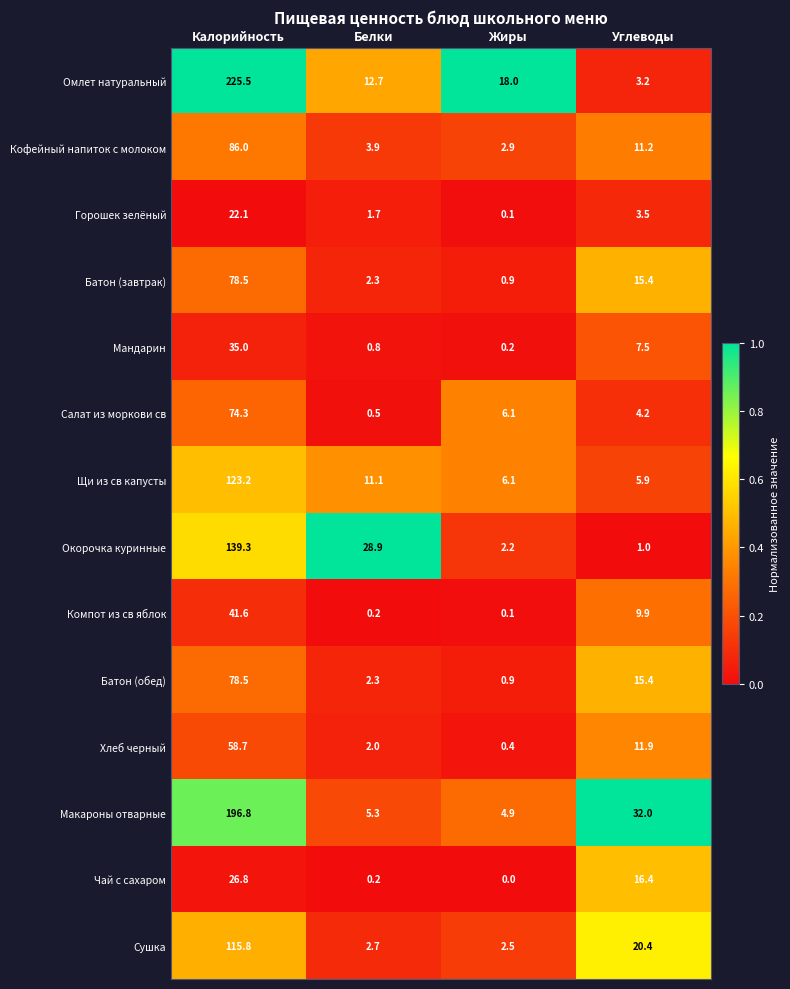

Which category has the highest value across all series?

Калорийность